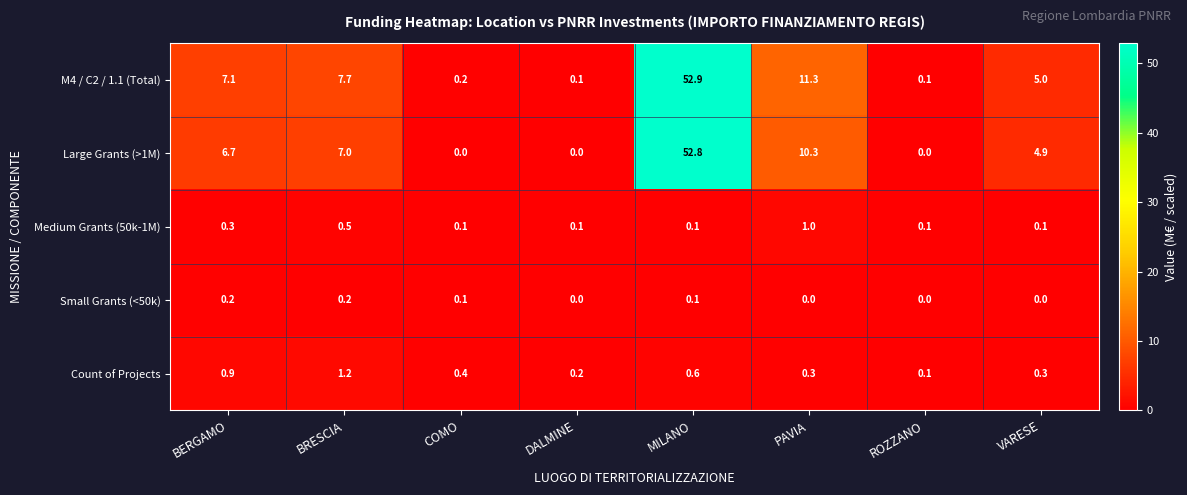

The Count of Projects series shows 0.6 at BRESCIA. True or false?

False